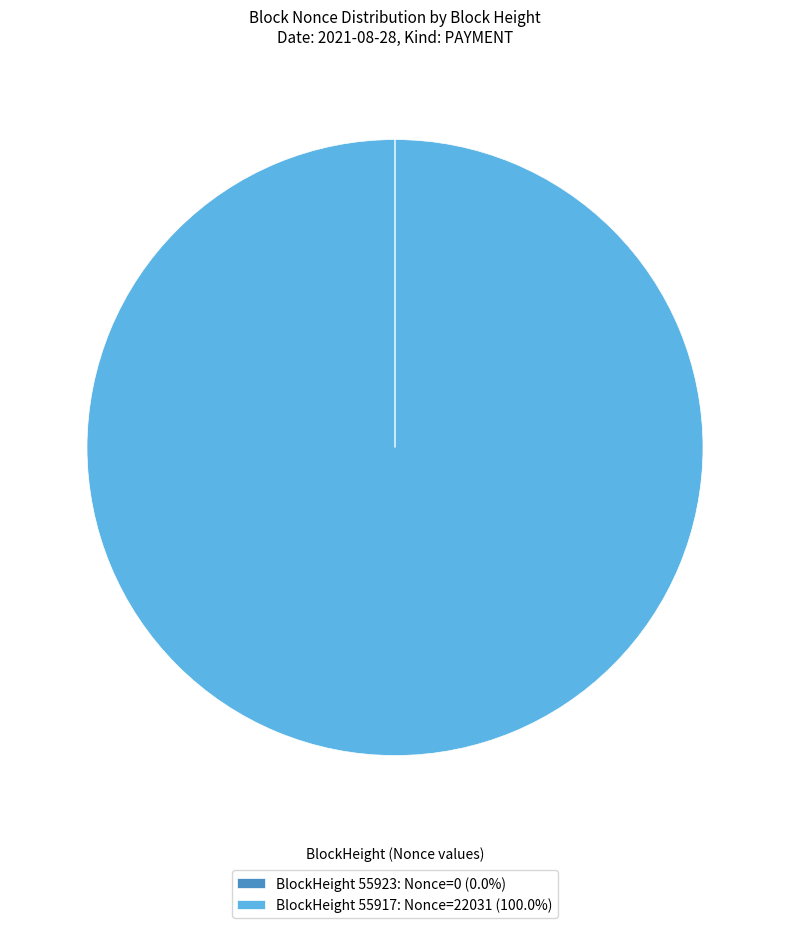

Is there any slice that represents more than half of the pie?

Yes